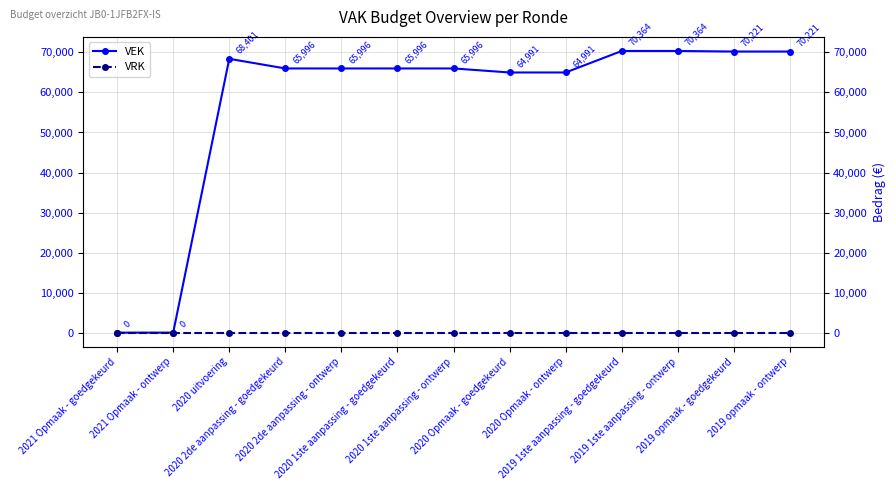

What is the average value of the VEK series?

57195